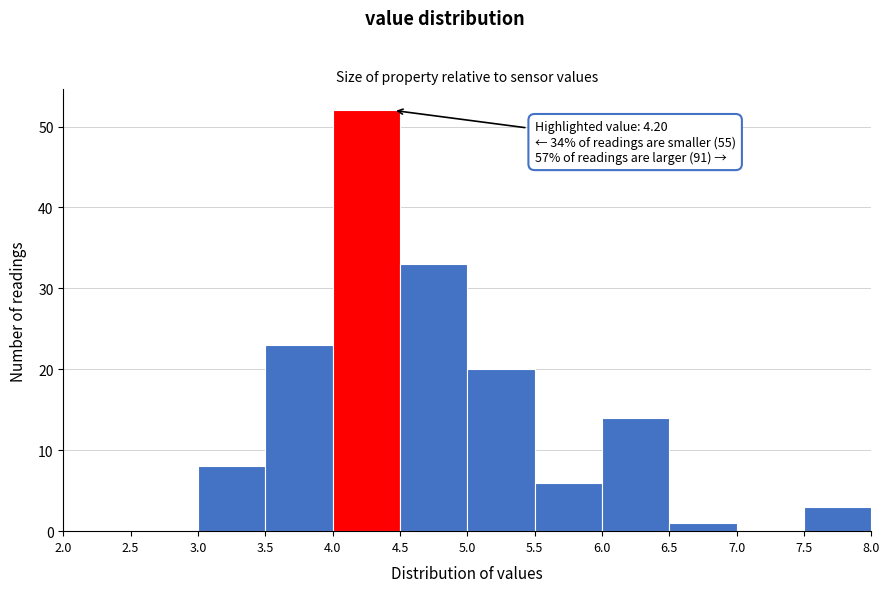

Which range on the x-axis has the tallest bar?

4.0 to 4.5